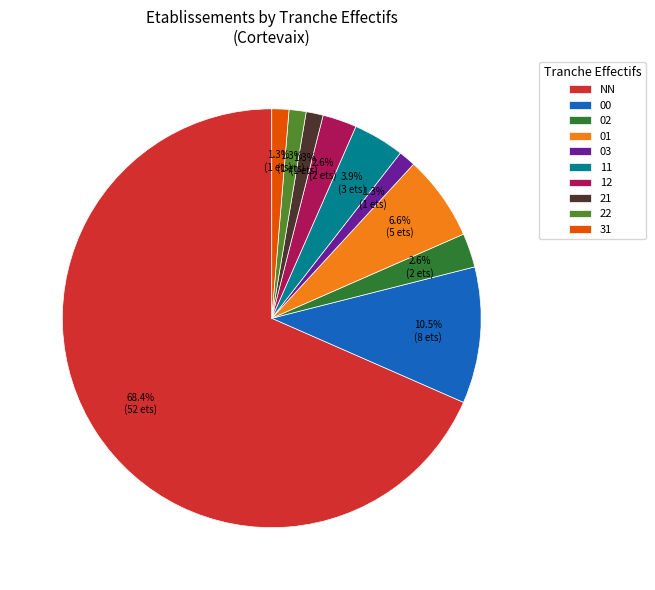

Between NN and 12, which is larger?

NN